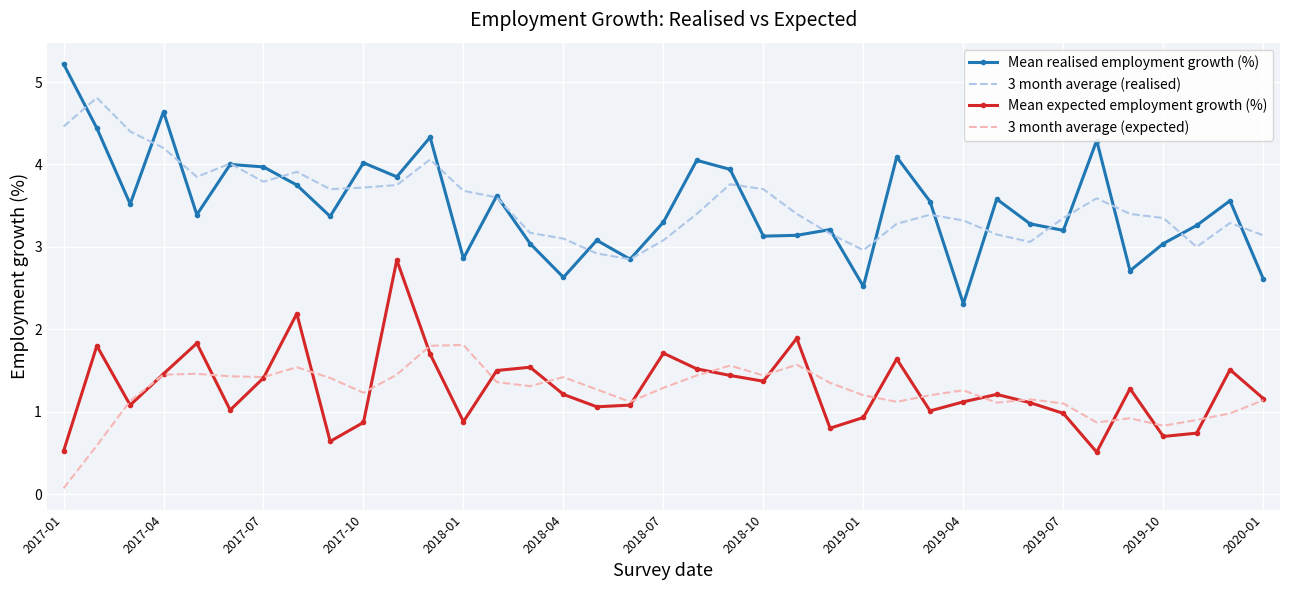

True or false: 3 month average (expected) and Mean realised employment growth (%) cross at least once.

False